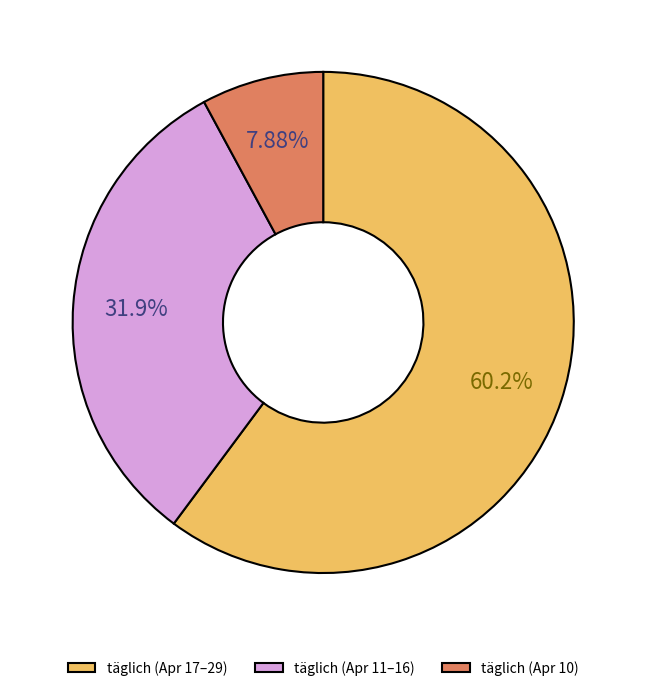

Is there a majority slice in this chart?

Yes